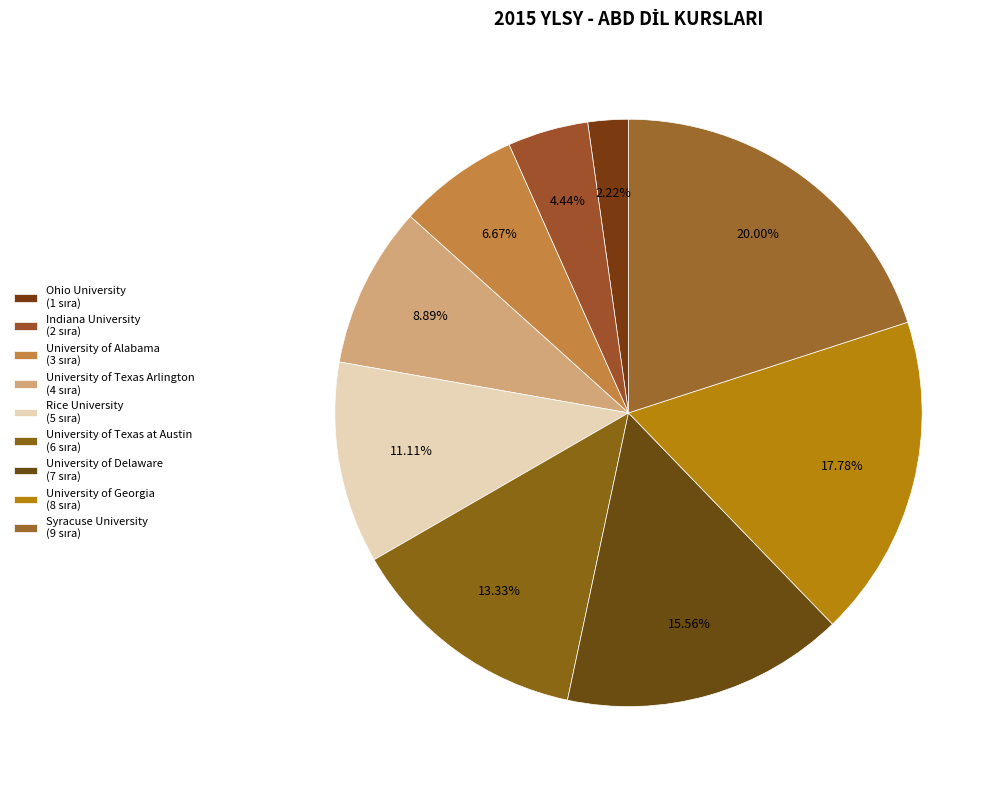

Between University of Texas at Austin and Rice University, which is larger?

University of Texas at Austin